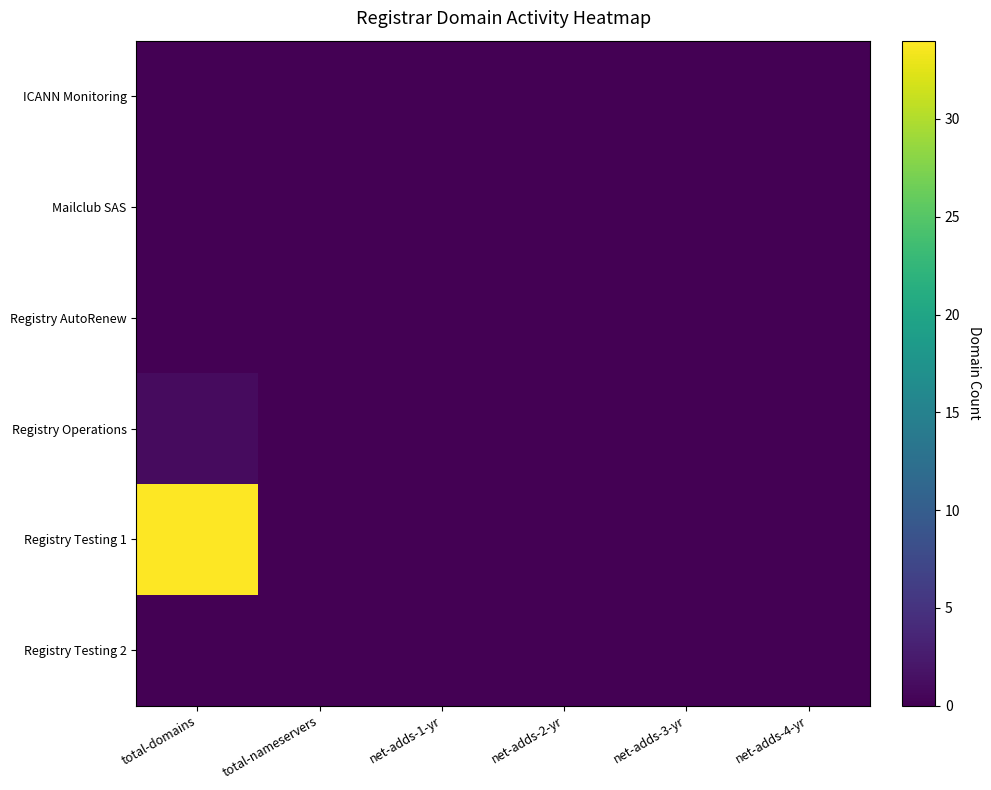

List the series in order of their peak value, lowest first.

ICANN Monitoring, Mailclub SAS, Registry AutoRenew, Registry Testing 2, Registry Operations, Registry Testing 1